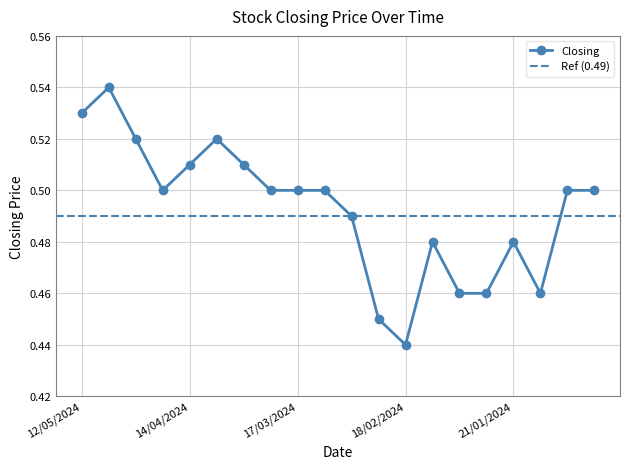

What is the average value?

0.5